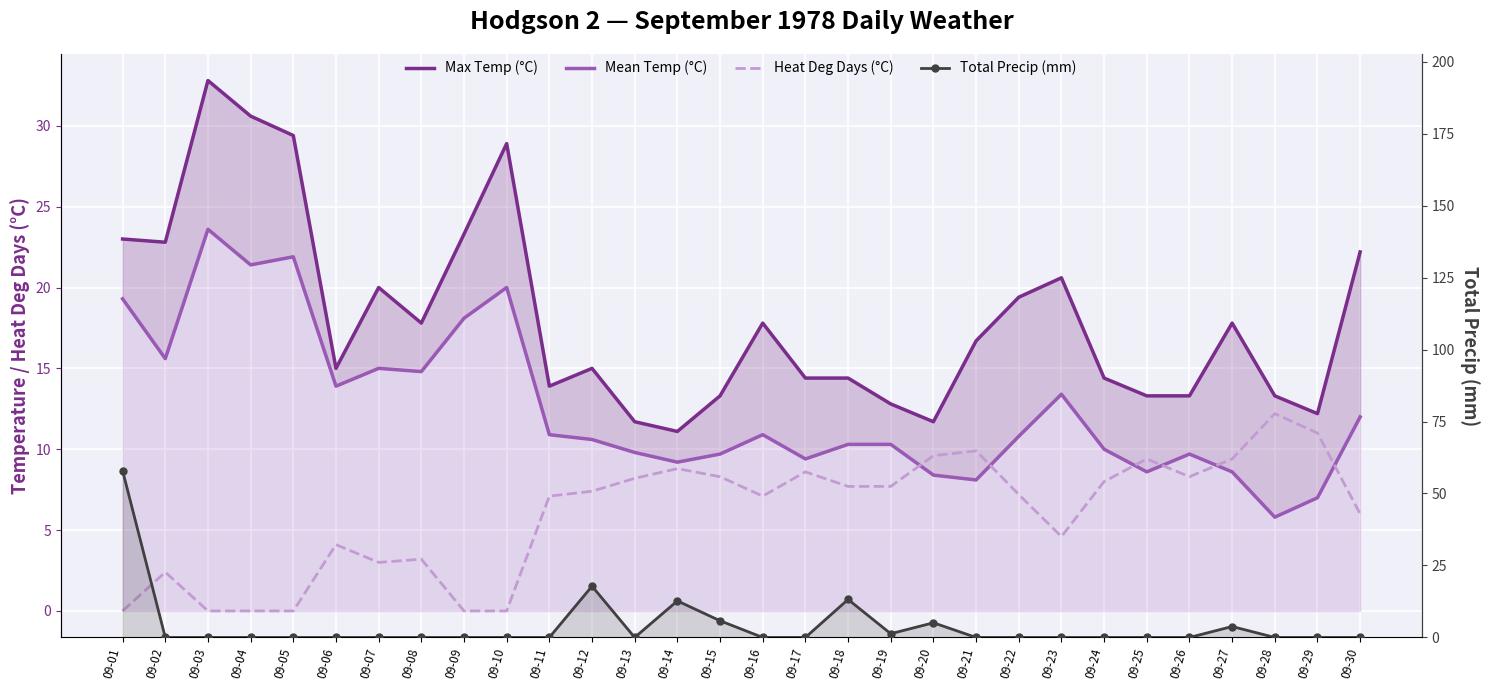

What is the value of the Mean Temp (°C) point at the 3rd from the left?

23.6